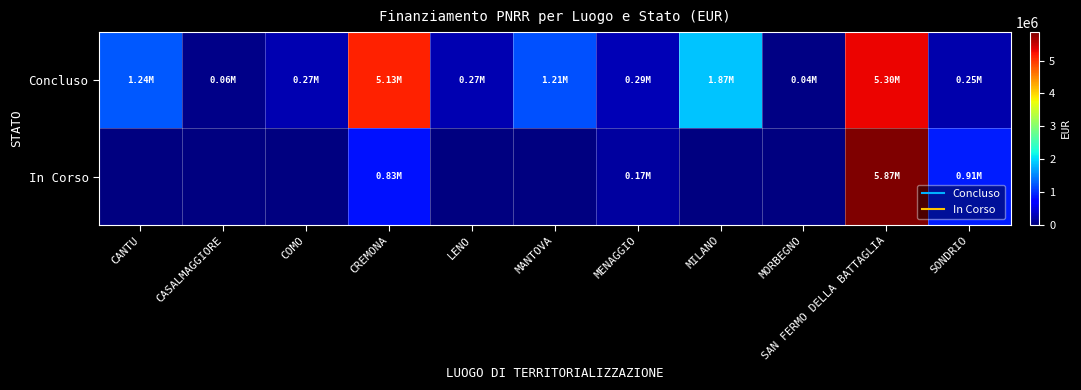

Read the In Corso value at SONDRIO.

914000.0